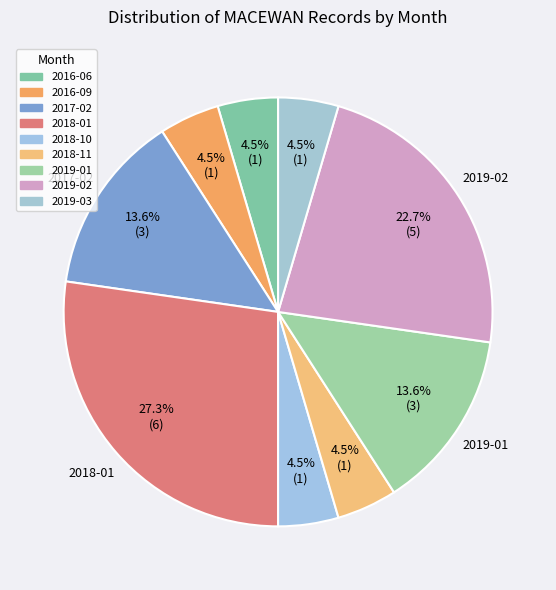

How many segments does this pie chart have?

9